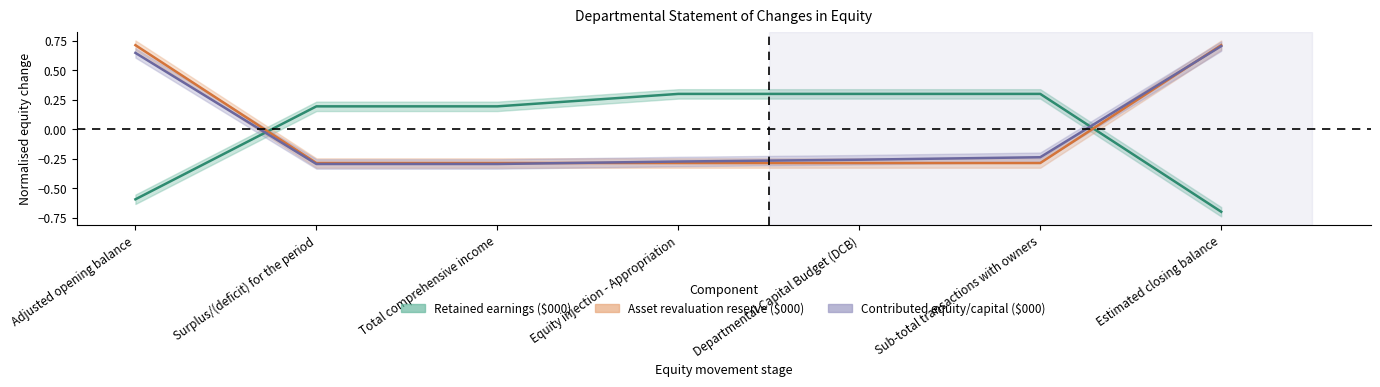

What position from the left is Adjusted opening balance?

1